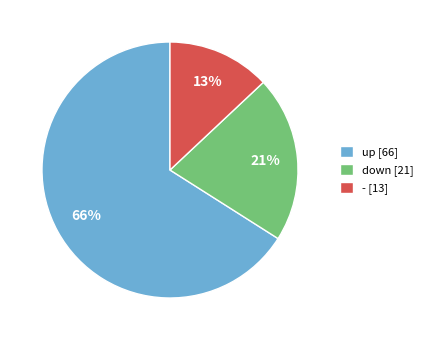

Which has a higher value, up or down?

up